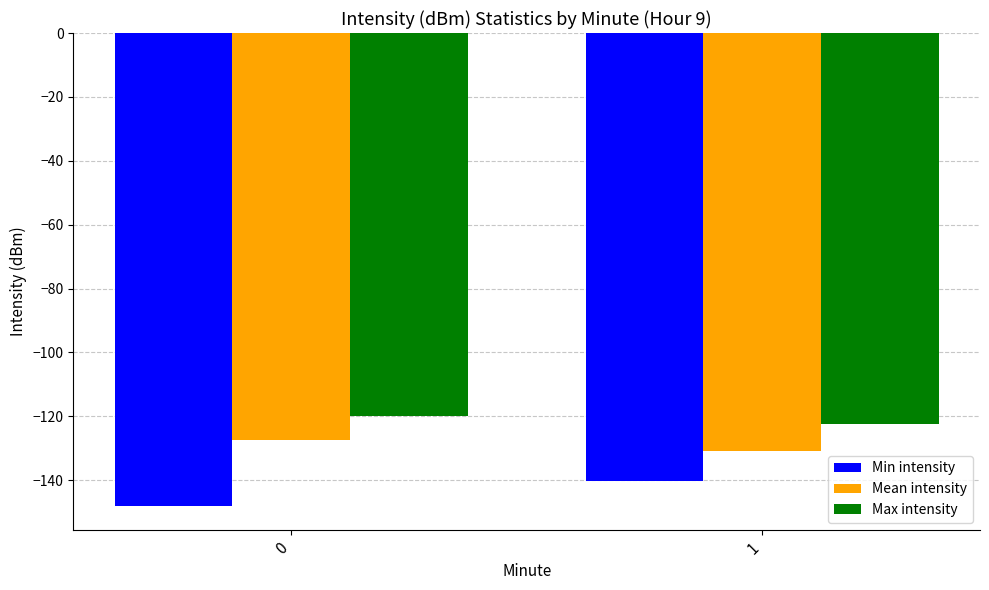

Rank the categories by Max intensity value from lowest to highest.

1, 0